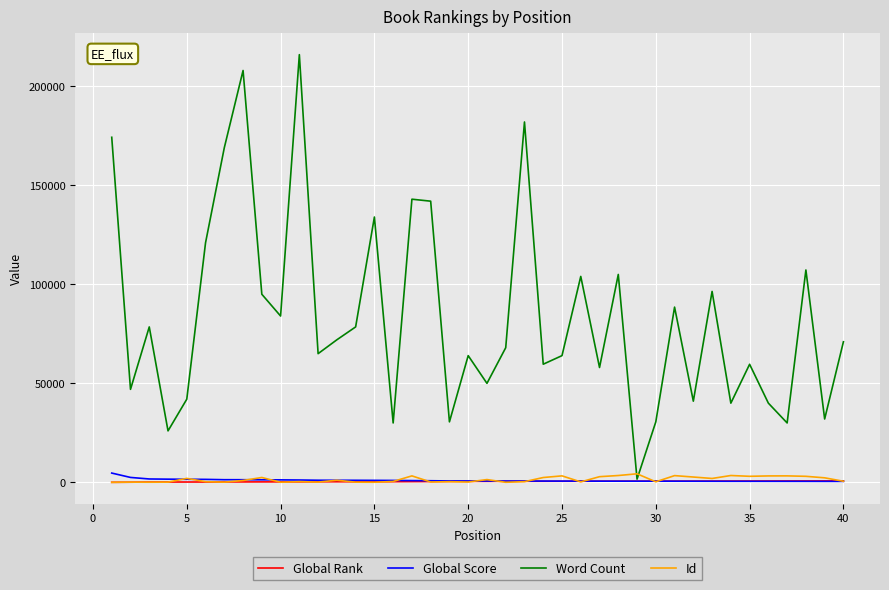

What is the maximum value shown in the chart?

216000